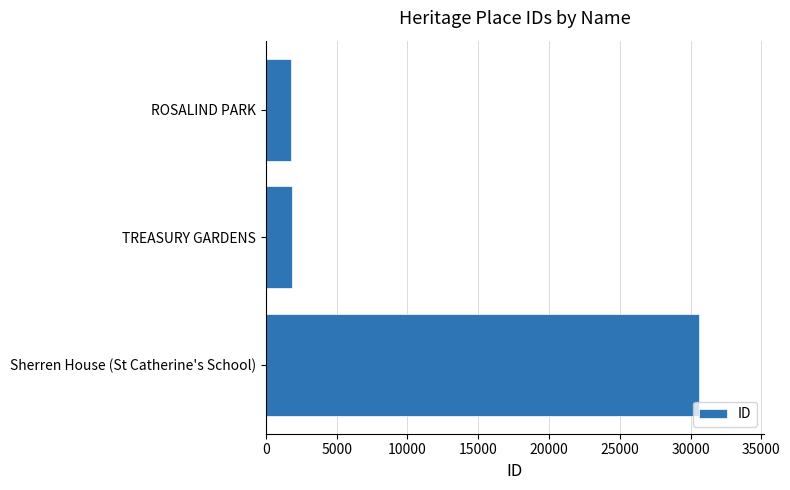

What is the difference between the maximum and minimum values?

28821